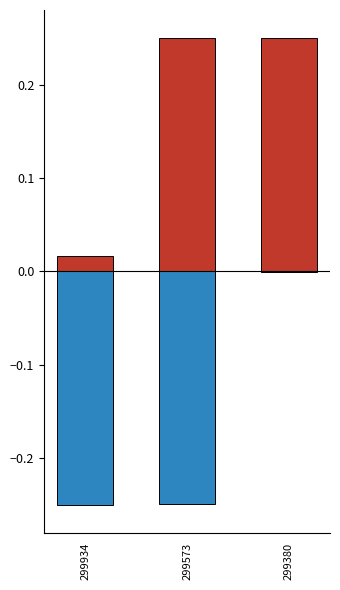

What is the minimum value shown in the chart?

-0.2